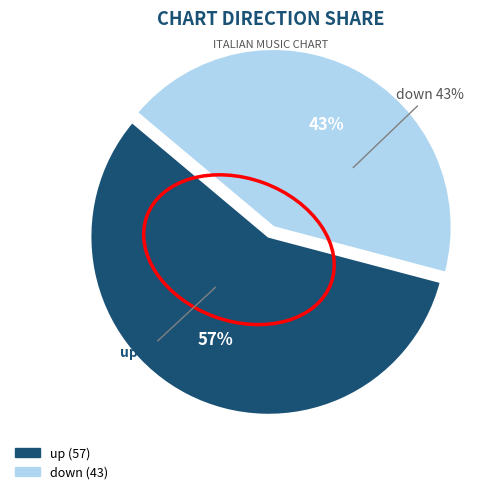

Approximately how many times larger is the value at down compared to up?

0.8